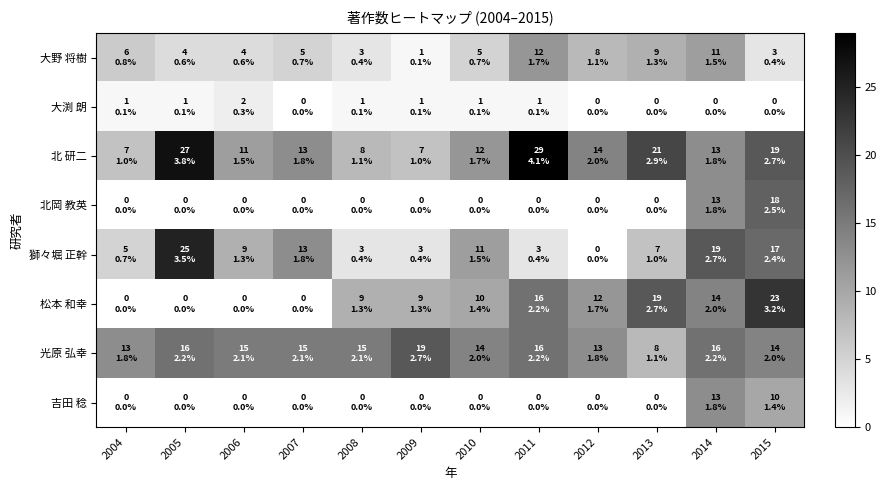

List the series in order of their peak value, lowest first.

大渕 朗, 大野 将樹, 吉田 稔, 北岡 教英, 光原 弘幸, 松本 和幸, 獅々堀 正幹, 北 研二